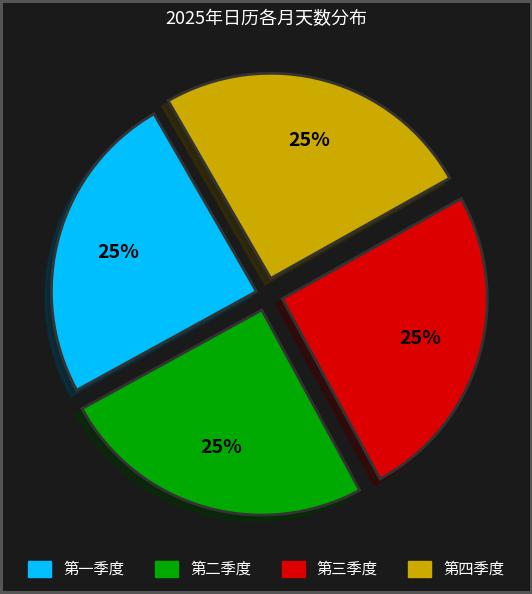

Does any single category account for the majority?

No